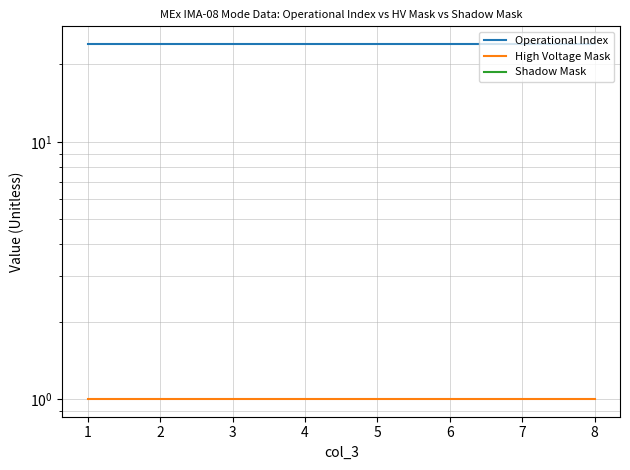

What are all the series names shown in the legend?

Operational Index, High Voltage Mask, Shadow Mask